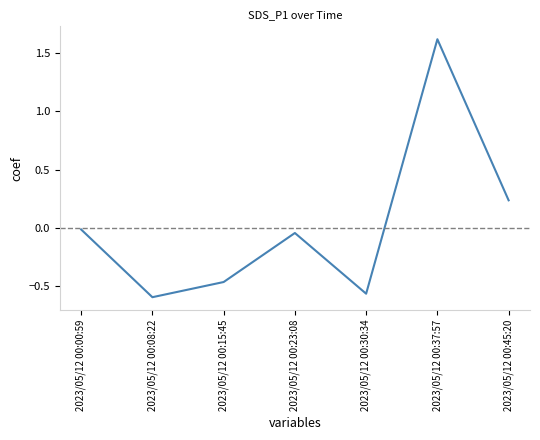

Which has a higher value, 2023/05/12 00:37:57 or 2023/05/12 00:15:45?

2023/05/12 00:37:57